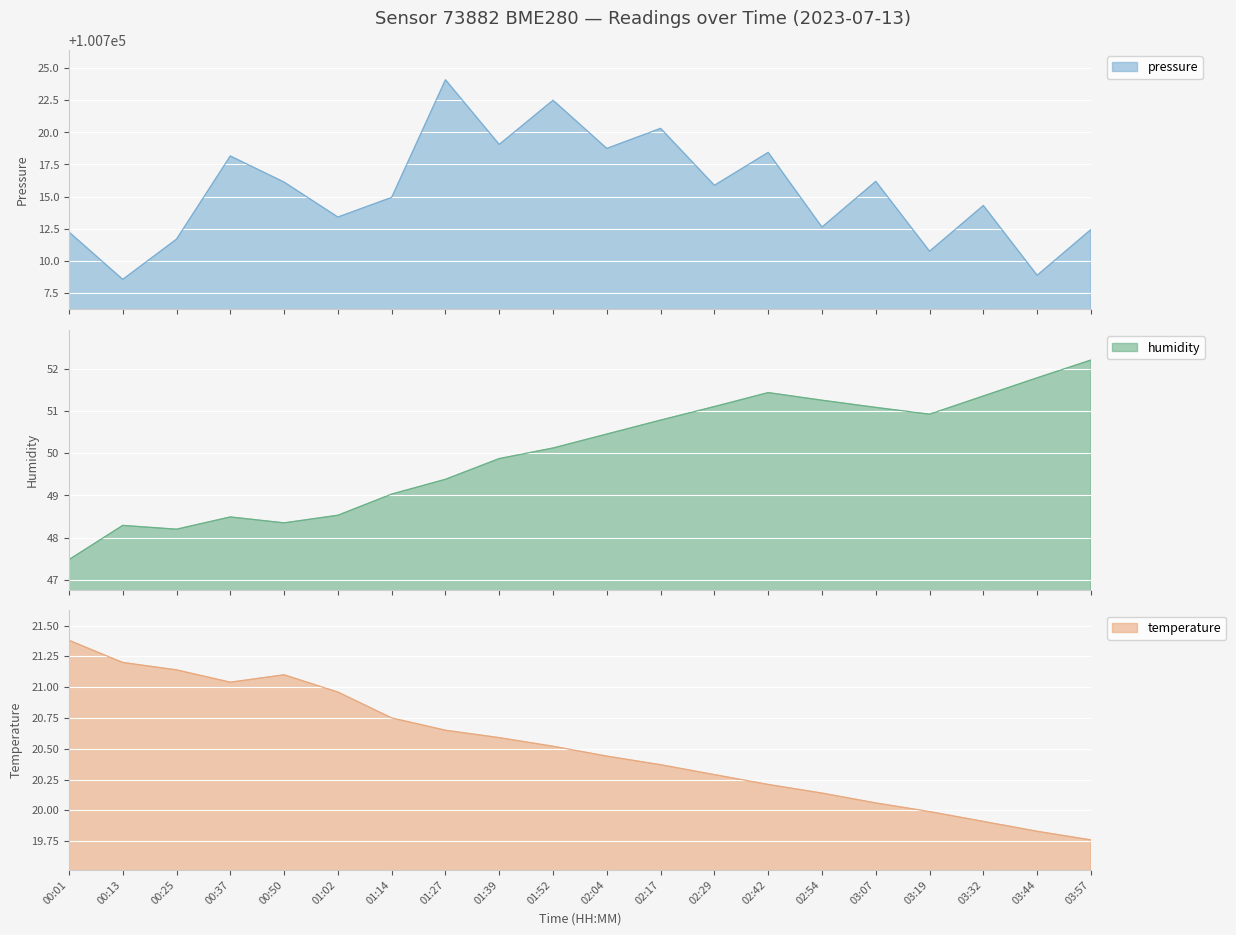

Which series changed the most between 00:25 and 01:52?

pressure